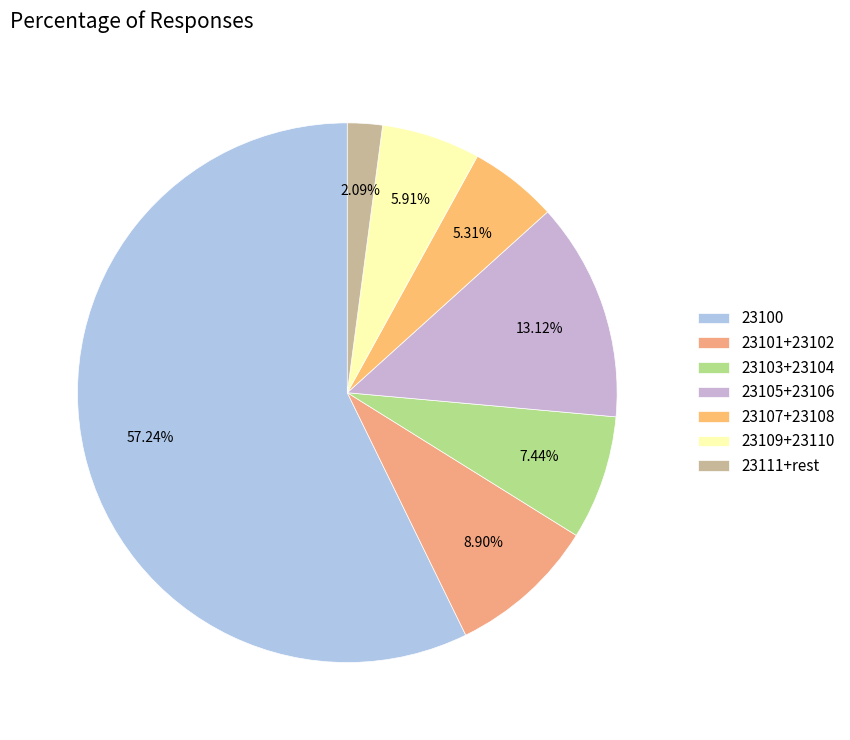

How many segments does this pie chart have?

7